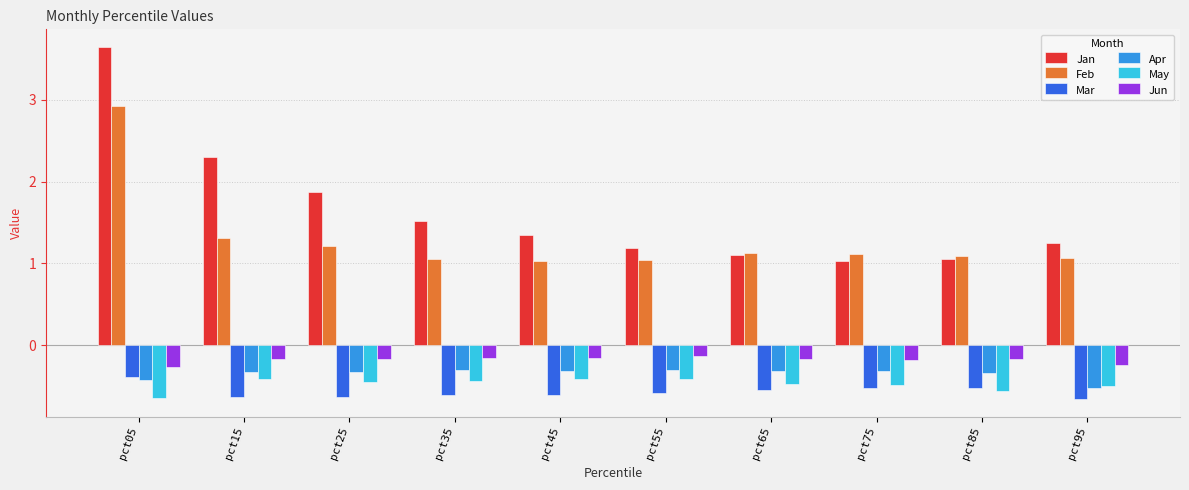

What value does the Mar series have at pct35?

-0.6